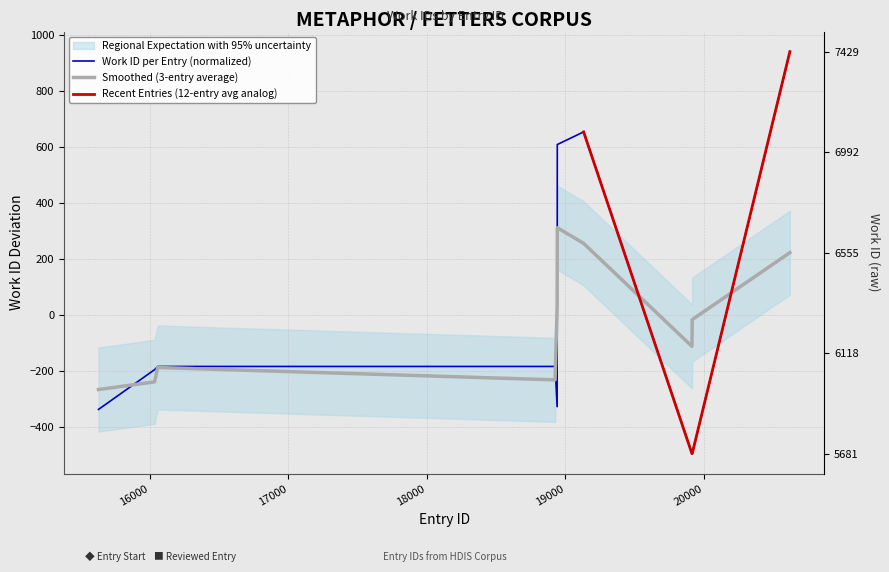

How many points are higher than both their immediate neighbors (excluding endpoints)?

1